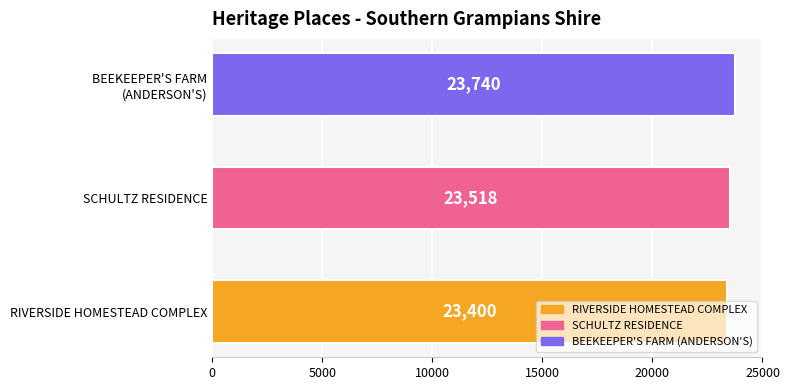

What is the sum of the values at SCHULTZ RESIDENCE and RIVERSIDE HOMESTEAD COMPLEX?

46918